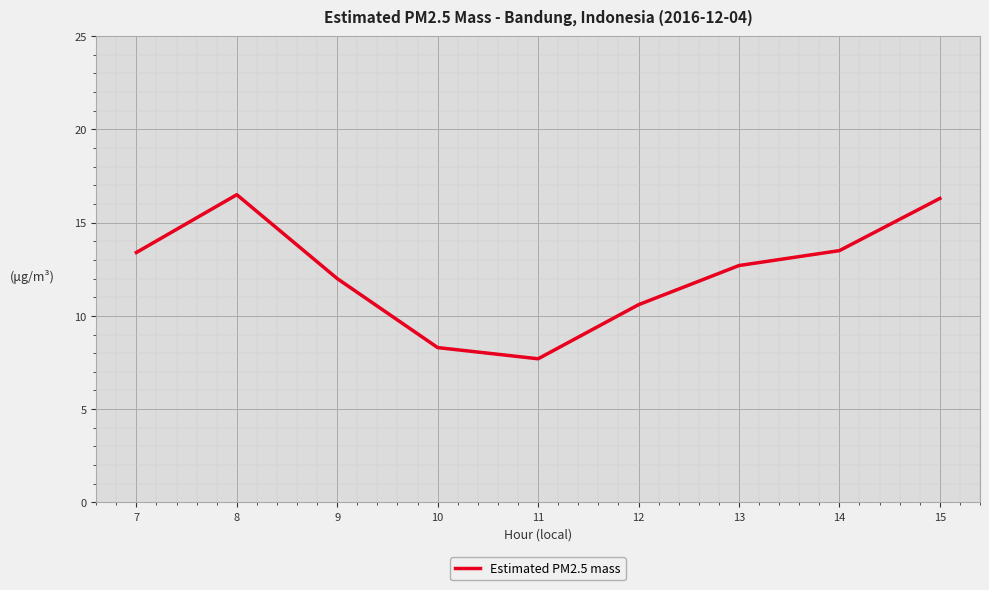

Is it true that the value at 9 is 3.2?

False